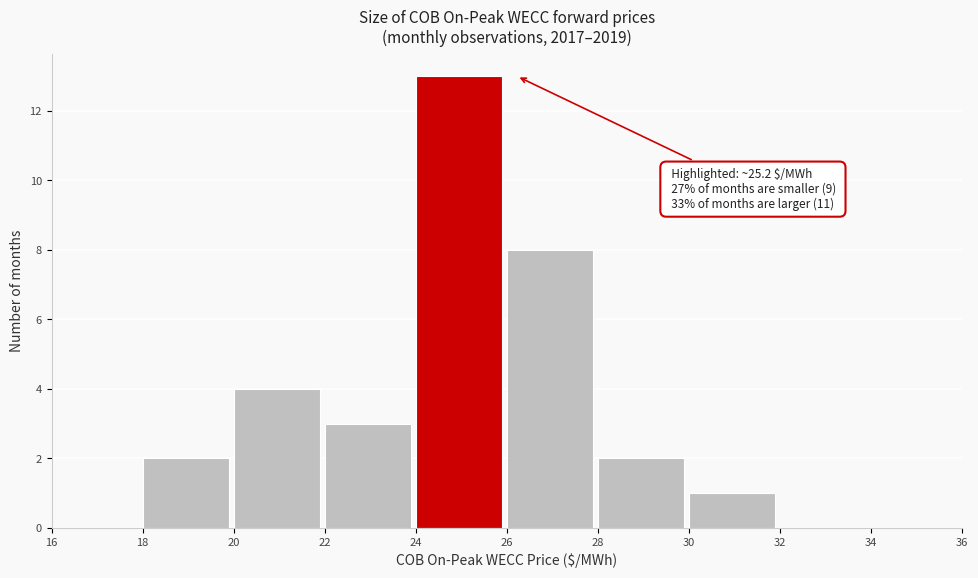

Which range on the x-axis has the tallest bar?

24 to 26